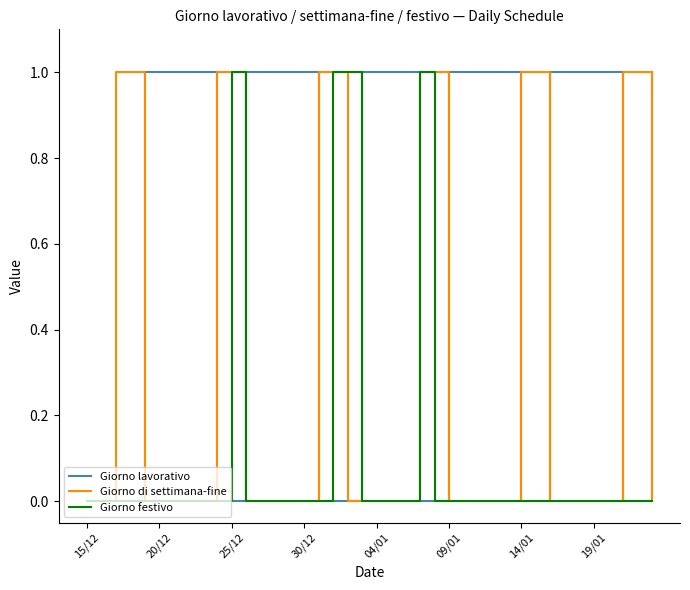

Rank the series by their average value, from lowest to highest.

Giorno festivo, Giorno di settimana-fine, Giorno lavorativo